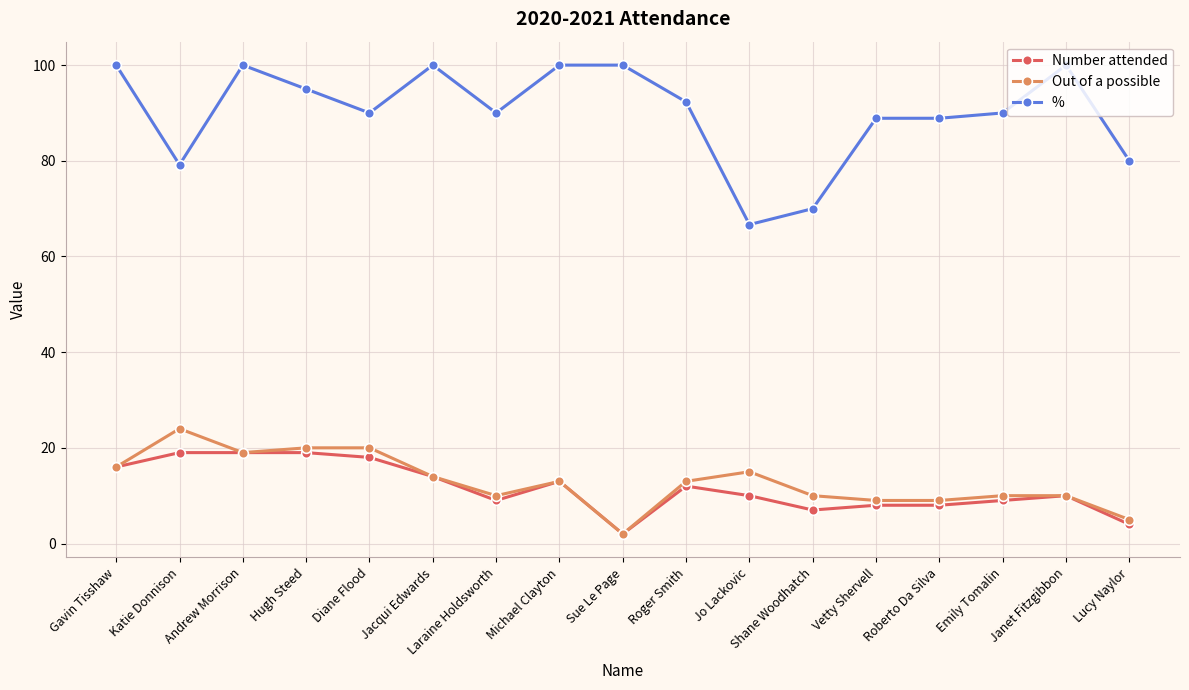

Reading right to left, what are all the values shown in this chart?

Number attended: Lucy Naylor=4.0	Janet Fitzgibbon=10.0	Emily Tomalin=9.0	Roberto Da Silva=8.0	Vetty Shervell=8.0	Shane Woodhatch=7.0	Jo Lackovic=10.0	Roger Smith=12.0	Sue Le Page=2.0	Michael Clayton=13.0	Laraine Holdsworth=9.0	Jacqui Edwards=14.0	Diane Flood=18.0	Hugh Steed=19.0	Andrew Morrison=19.0	Katie Donnison=19.0	Gavin Tisshaw=16.0
Out of a possible: Lucy Naylor=5.0	Janet Fitzgibbon=10.0	Emily Tomalin=10.0	Roberto Da Silva=9.0	Vetty Shervell=9.0	Shane Woodhatch=10.0	Jo Lackovic=15.0	Roger Smith=13.0	Sue Le Page=2.0	Michael Clayton=13.0	Laraine Holdsworth=10.0	Jacqui Edwards=14.0	Diane Flood=20.0	Hugh Steed=20.0	Andrew Morrison=19.0	Katie Donnison=24.0	Gavin Tisshaw=16.0
%: Lucy Naylor=80.0	Janet Fitzgibbon=100.0	Emily Tomalin=90.0	Roberto Da Silva=88.9	Vetty Shervell=88.9	Shane Woodhatch=70.0	Jo Lackovic=66.7	Roger Smith=92.3	Sue Le Page=100.0	Michael Clayton=100.0	Laraine Holdsworth=90.0	Jacqui Edwards=100.0	Diane Flood=90.0	Hugh Steed=95.0	Andrew Morrison=100.0	Katie Donnison=79.2	Gavin Tisshaw=100.0